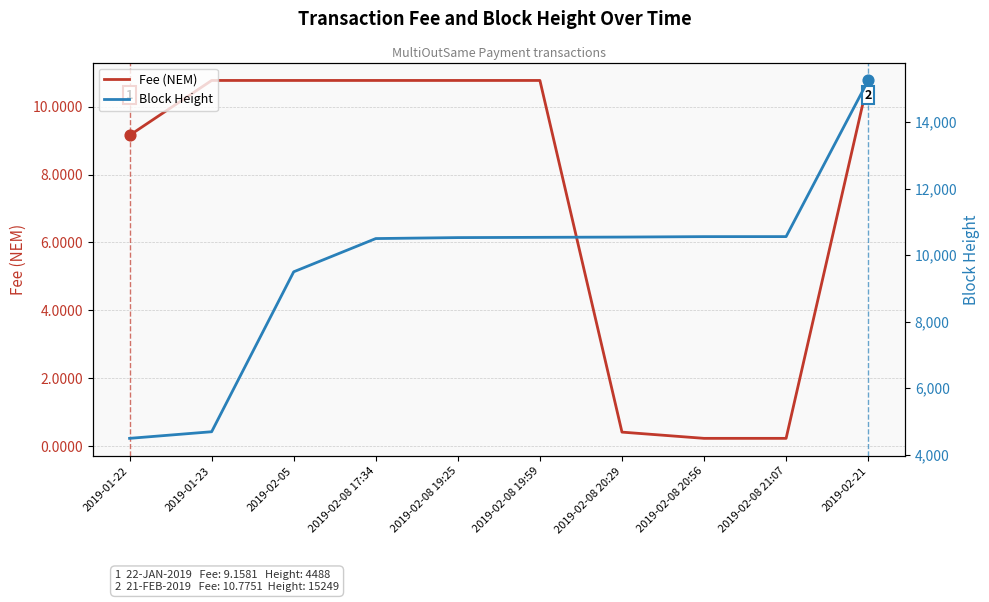

Is the value of Block Height at 2019-02-08 17:34 greater than the value of Fee (NEM) at 2019-01-22?

Yes